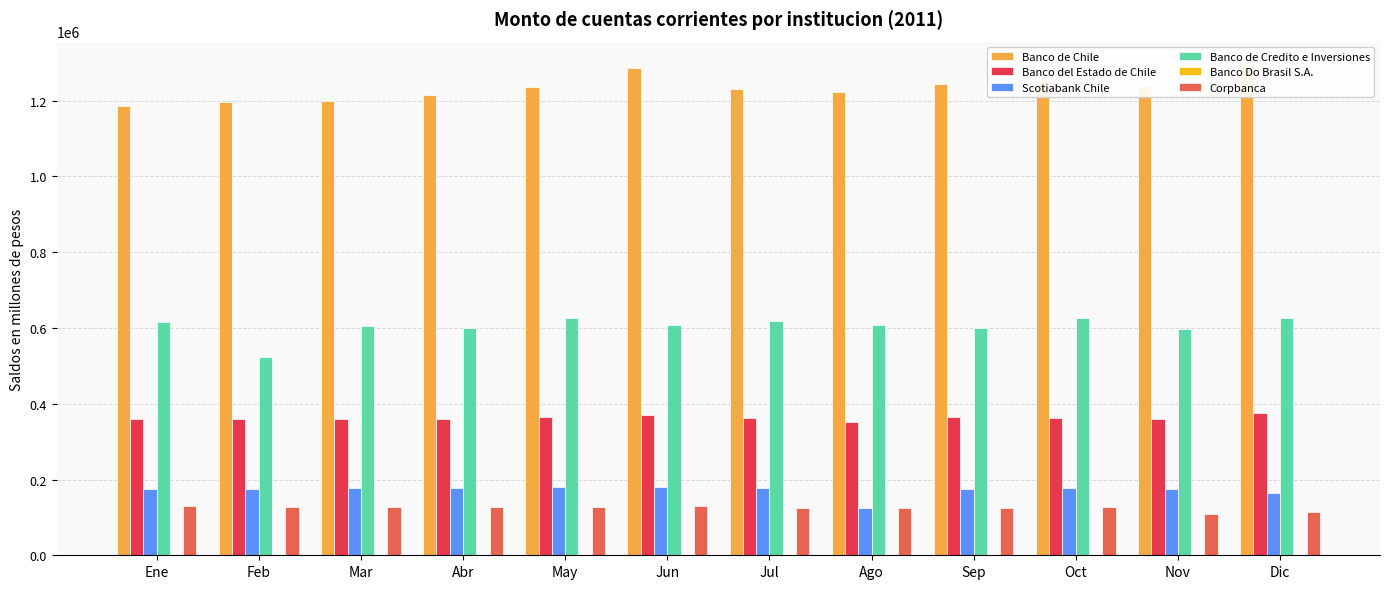

What is the lowest value of the Banco Do Brasil S.A. series?

48.5